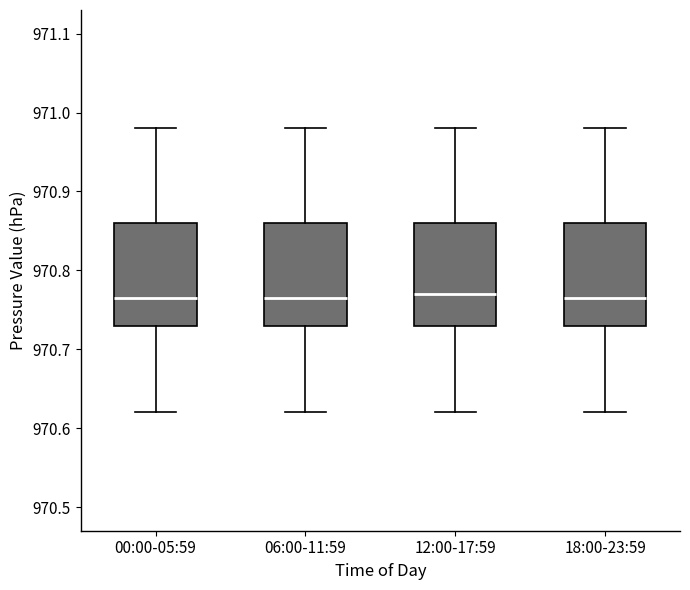

Reading left to right, read every box against the y-axis: the position of its median line, the range the box covers, and the ends of its whiskers. The values are not printed on the chart, so give them approximately, as read against the axis.

00:00-05:59: median 970.77, box 970.73 to 970.86, whiskers 970.62 to 970.98
06:00-11:59: median 970.77, box 970.73 to 970.86, whiskers 970.62 to 970.98
12:00-17:59: median 970.77, box 970.73 to 970.86, whiskers 970.62 to 970.98
18:00-23:59: median 970.77, box 970.73 to 970.86, whiskers 970.62 to 970.98